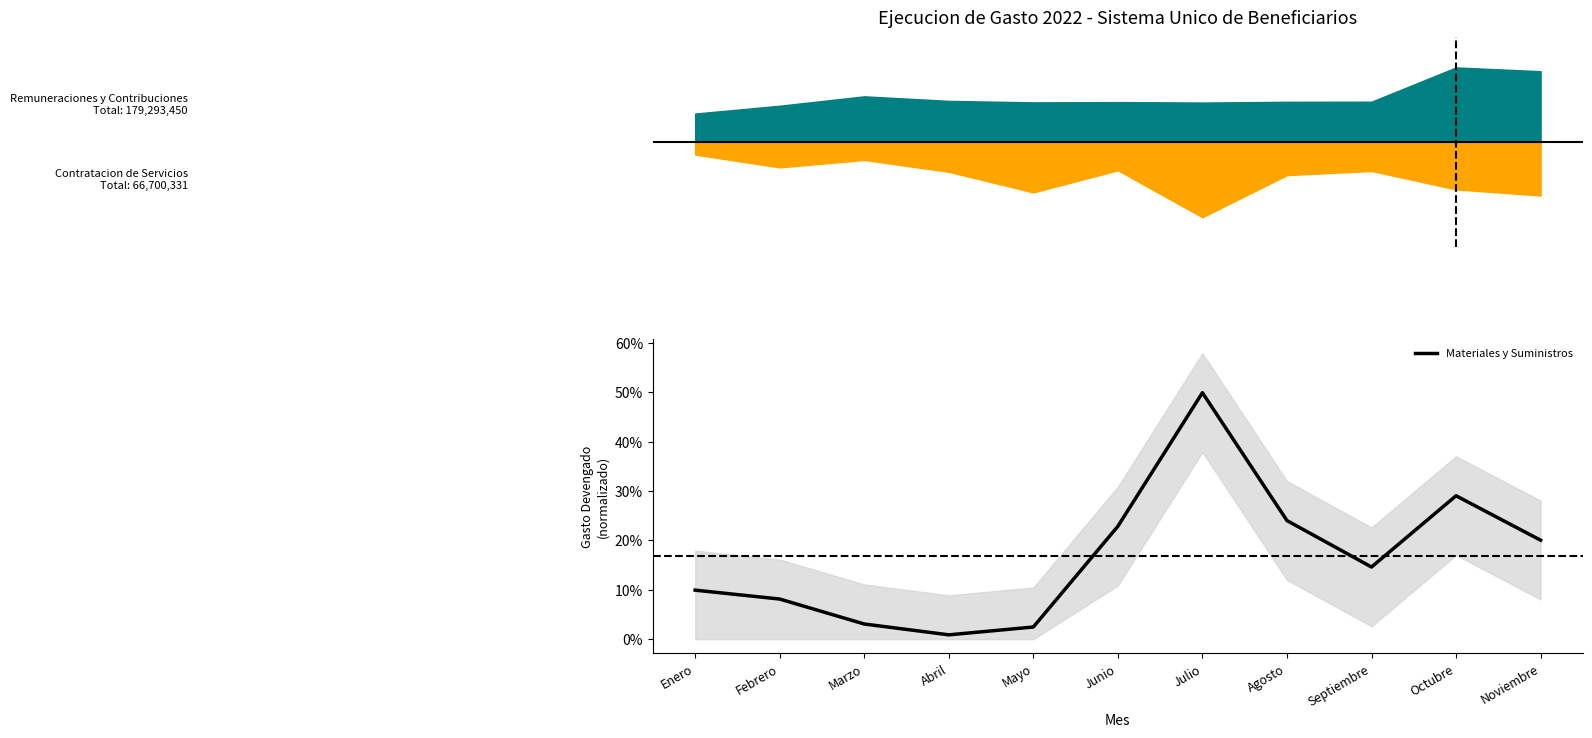

What is the difference between the maximum and minimum values?

0.5